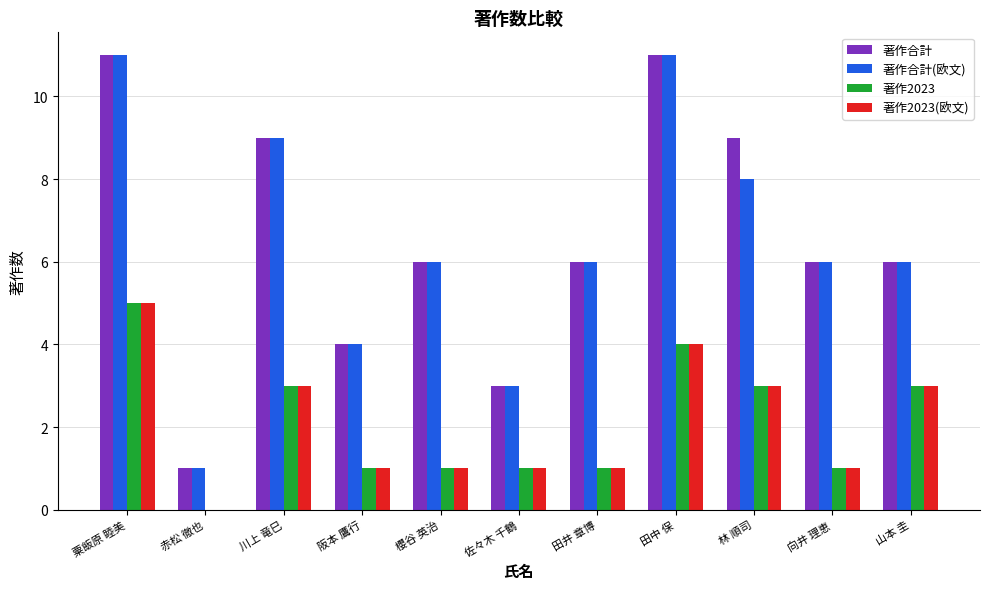

What is the greatest value displayed?

11